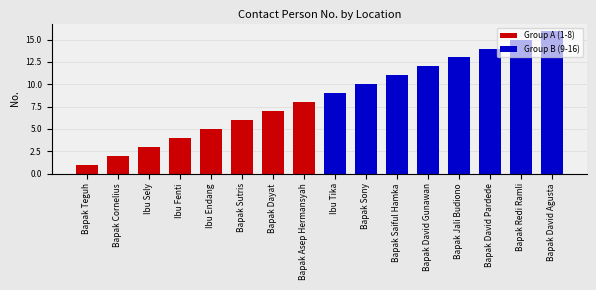

What are all the series names shown in the legend?

Group A (1-8), Group B (9-16)